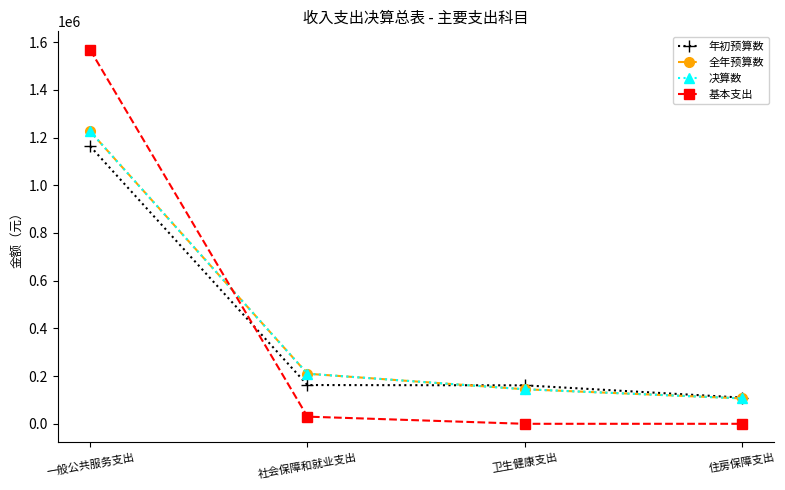

What position from the left is 一般公共服务支出?

1